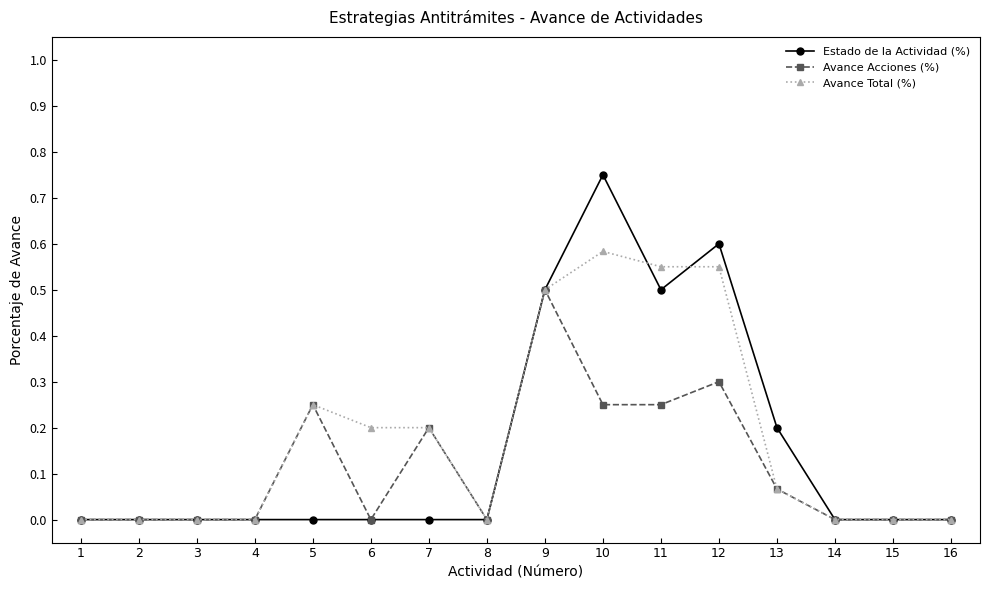

True or false: Avance Total (%) has more than 0 points higher than both neighbors.

True